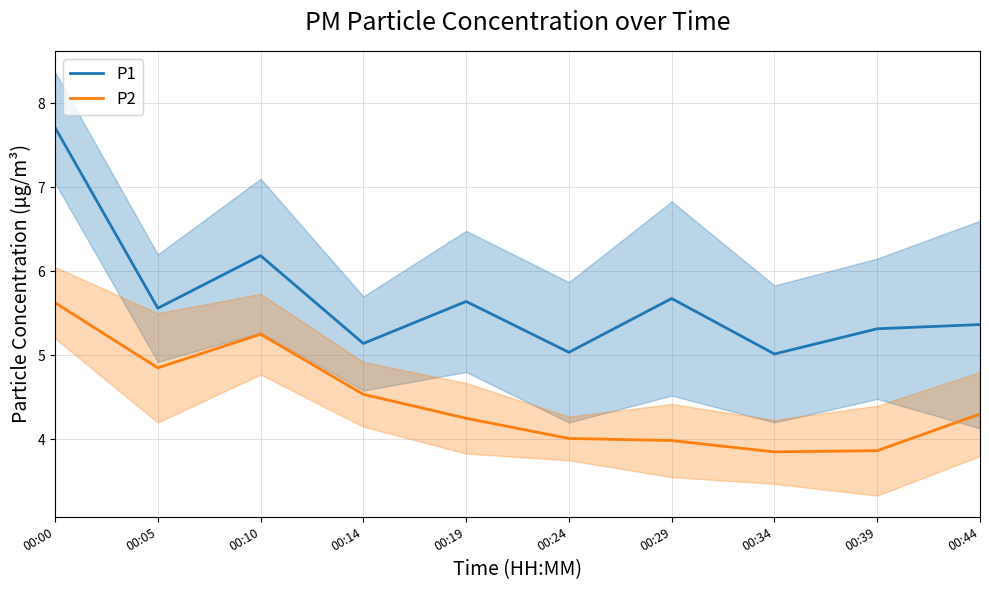

Is the value of P2 at 00:29 greater than the value of P1 at 00:39?

No